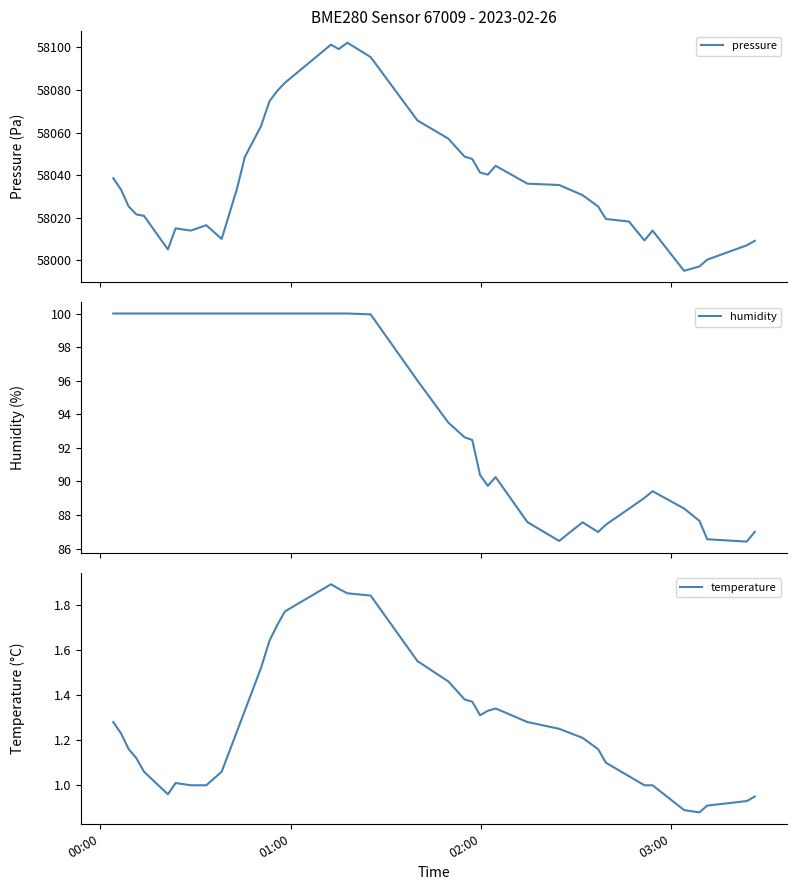

How many data points in pressure are less than 58033?

19